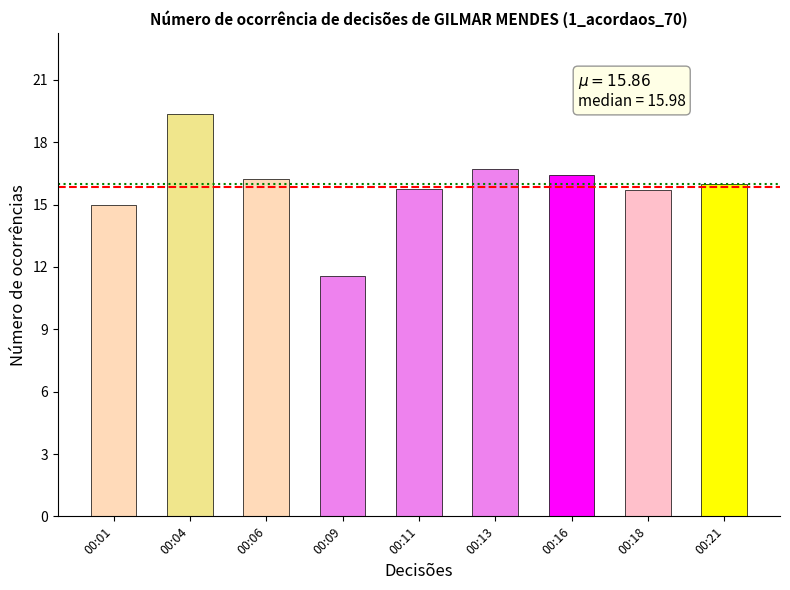

Is it true that the value at 00:21 is 27.8?

False